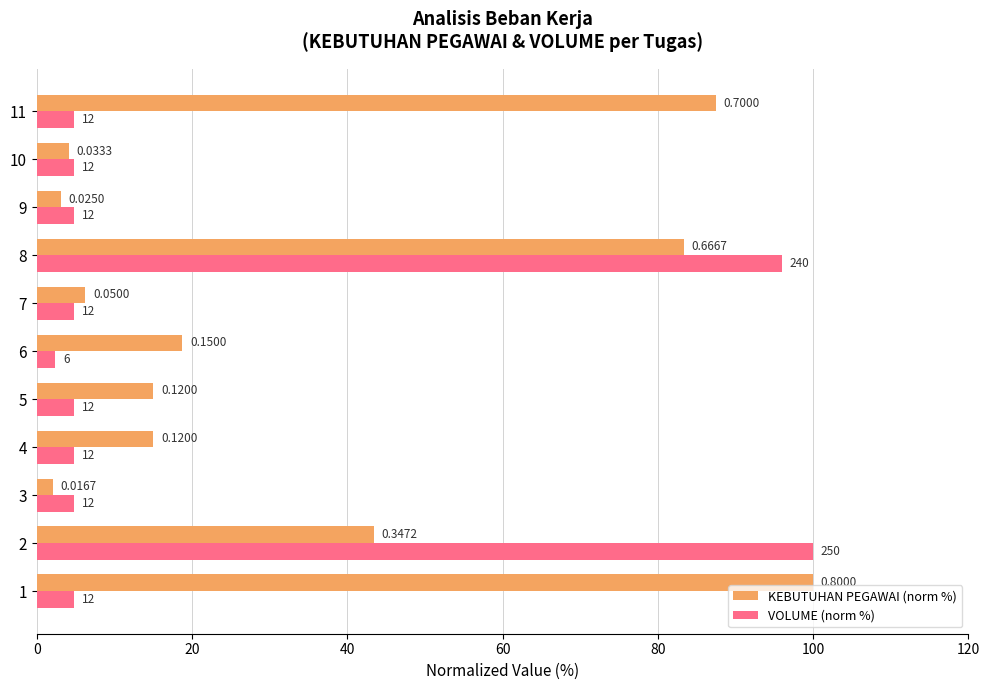

List the series in order of their overall mean, highest first.

KEBUTUHAN PEGAWAI (norm %), VOLUME (norm %)